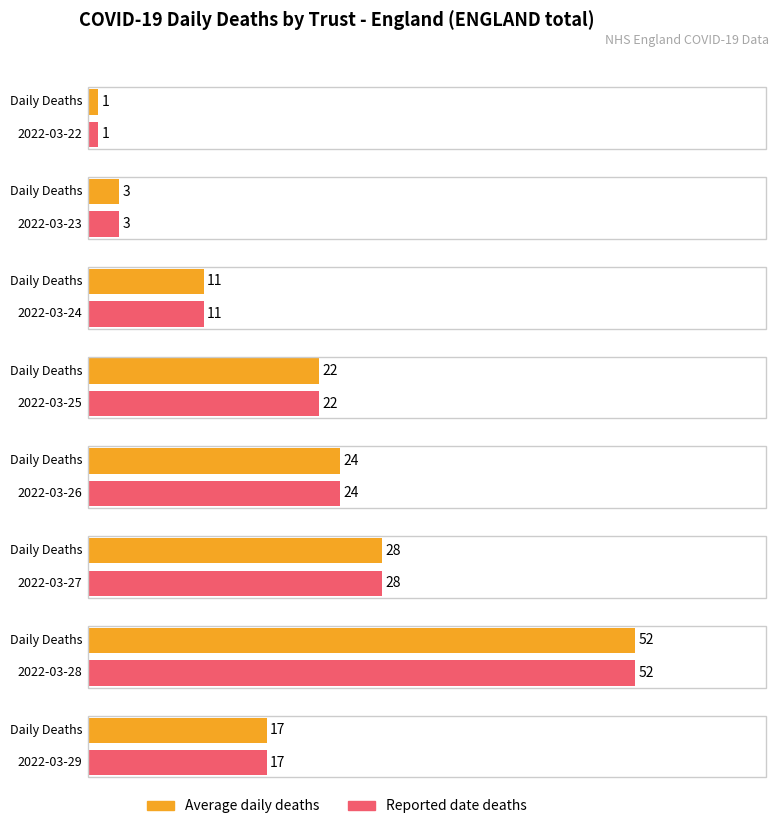

What position from the right is 2022-03-26?

4